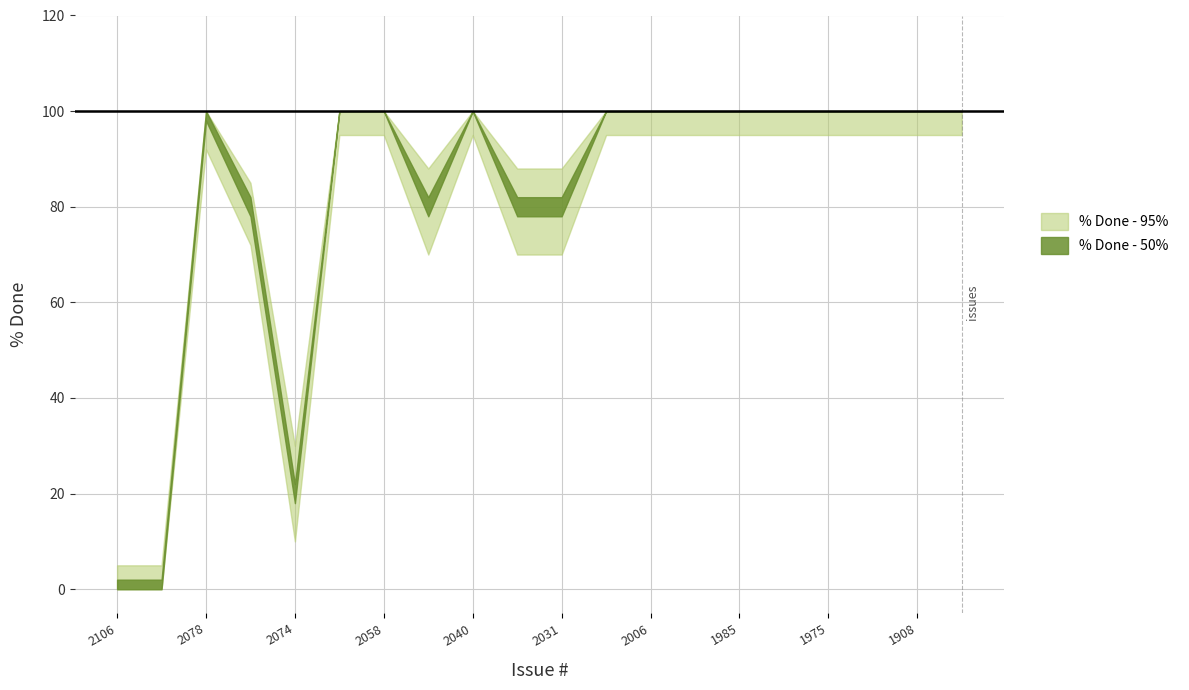

The % Done - 50% series shows 80 at 2036. True or false?

True